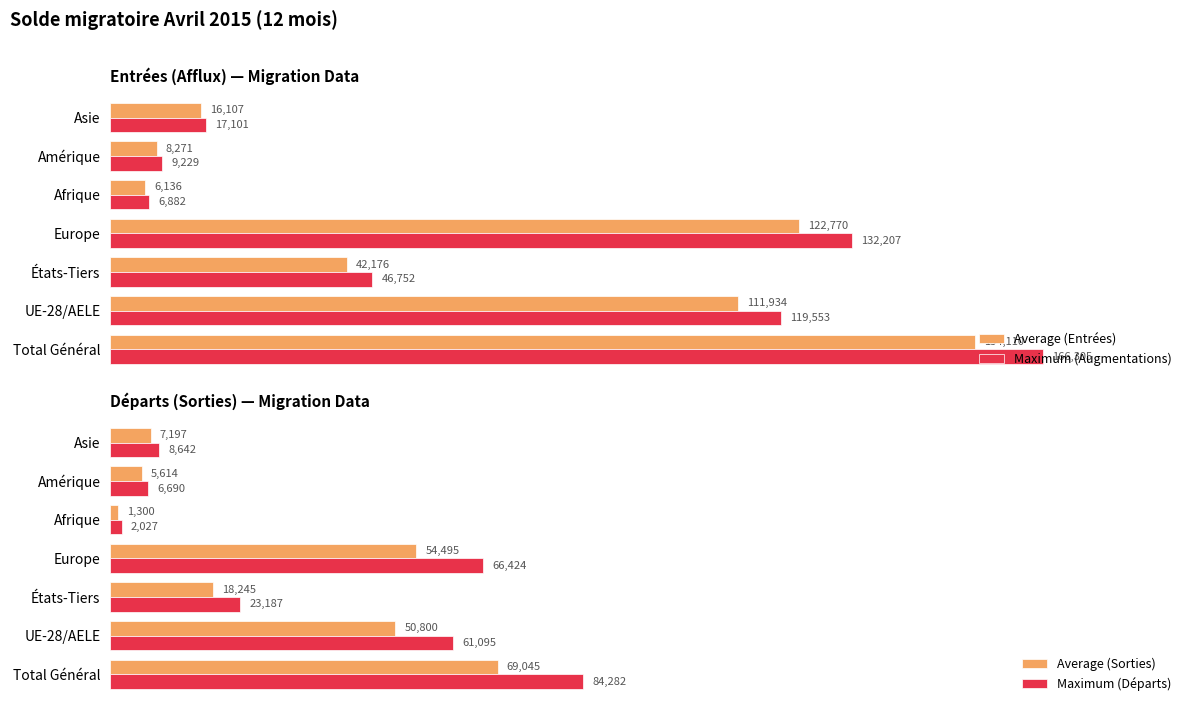

Where is Average (Sorties) nearest to the value 35172?

UE-28/AELE